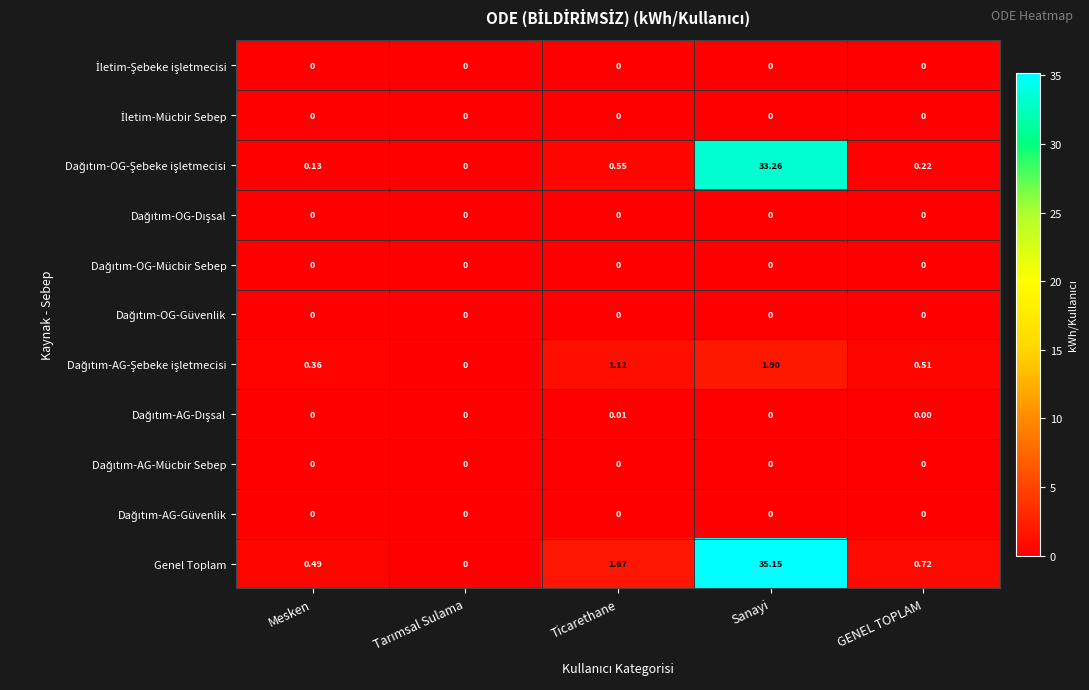

At which category does the chart reach its peak across all series?

Sanayi